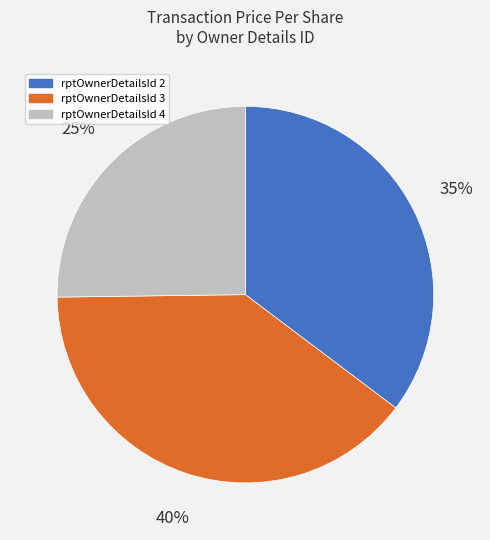

Rank the categories by value from highest to lowest.

rptOwnerDetailsId 3, rptOwnerDetailsId 2, rptOwnerDetailsId 4